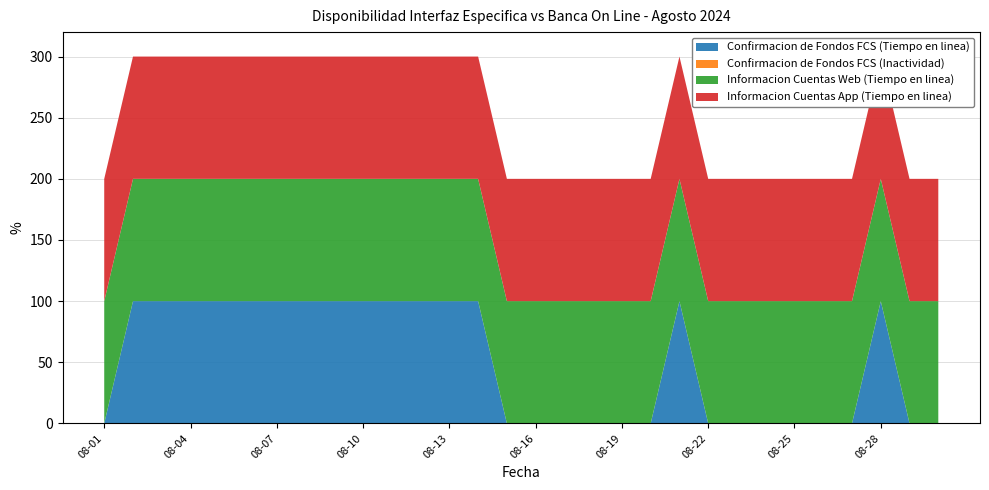

Reading right to left, extract all data points from this chart.

Confirmacion de Fondos FCS (Tiempo en linea): 08-30=0	08-29=0	08-28=100	08-27=0	08-26=0	08-25=0	08-24=0	08-23=0	08-22=0	08-21=100	08-20=0	08-19=0	08-18=0	08-17=0	08-16=0	08-15=0	08-14=100	08-13=100	08-12=100	08-11=100	08-10=100	08-09=100	08-08=100	08-07=100	08-06=100	08-05=100	08-04=100	08-03=100	08-02=100	08-01=0
Confirmacion de Fondos FCS (Inactividad): 08-30=0	08-29=0	08-28=0	08-27=0	08-26=0	08-25=0	08-24=0	08-23=0	08-22=0	08-21=0	08-20=0	08-19=0	08-18=0	08-17=0	08-16=0	08-15=0	08-14=0	08-13=0	08-12=0	08-11=0	08-10=0	08-09=0	08-08=0	08-07=0	08-06=0	08-05=0	08-04=0	08-03=0	08-02=0	08-01=0
Informacion Cuentas Web (Tiempo en linea): 08-30=100	08-29=100	08-28=100	08-27=100	08-26=100	08-25=100	08-24=100	08-23=100	08-22=100	08-21=100	08-20=100	08-19=100	08-18=100	08-17=100	08-16=100	08-15=100	08-14=100	08-13=100	08-12=100	08-11=100	08-10=100	08-09=100	08-08=100	08-07=100	08-06=100	08-05=100	08-04=100	08-03=100	08-02=100	08-01=100
Informacion Cuentas App (Tiempo en linea): 08-30=100	08-29=100	08-28=100	08-27=100	08-26=100	08-25=100	08-24=100	08-23=100	08-22=100	08-21=100	08-20=100	08-19=100	08-18=100	08-17=100	08-16=100	08-15=100	08-14=100	08-13=100	08-12=100	08-11=100	08-10=100	08-09=100	08-08=100	08-07=100	08-06=100	08-05=100	08-04=100	08-03=100	08-02=100	08-01=100